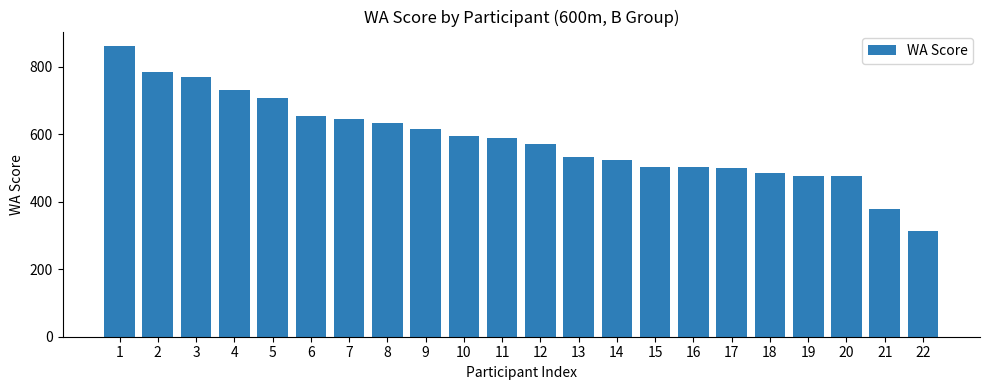

Read the value at 8.

632